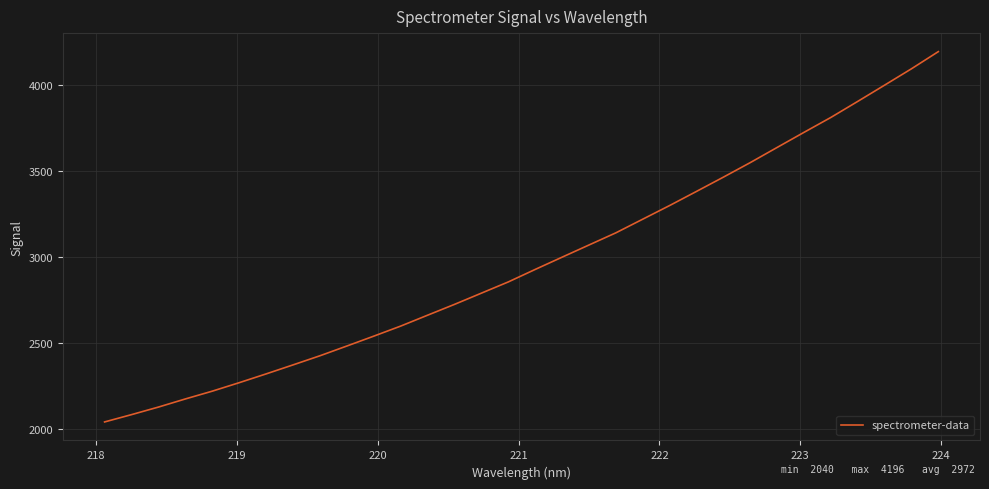

What is the maximum value shown in the chart?

4195.8